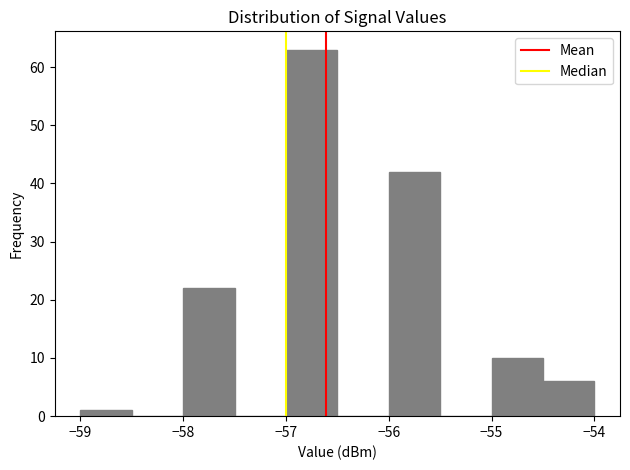

Reading left to right, transcribe this chart: for each bar, give the range it covers on the x-axis and its height. The values are not printed on the chart, so give them approximately, as read against the axis.

-59.0 to -58.5: 1
-58.5 to -58.0: 0
-58.0 to -57.5: 22
-57.5 to -57.0: 0
-57.0 to -56.5: 63
-56.5 to -56.0: 0
-56.0 to -55.5: 42
-55.5 to -55.0: 0
-55.0 to -54.5: 10
-54.5 to -54.0: 6